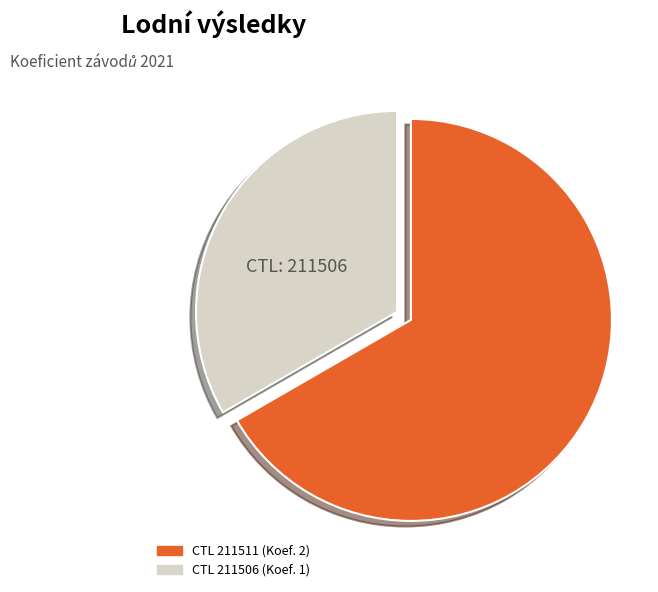

Is there any slice that represents more than half of the pie?

Yes